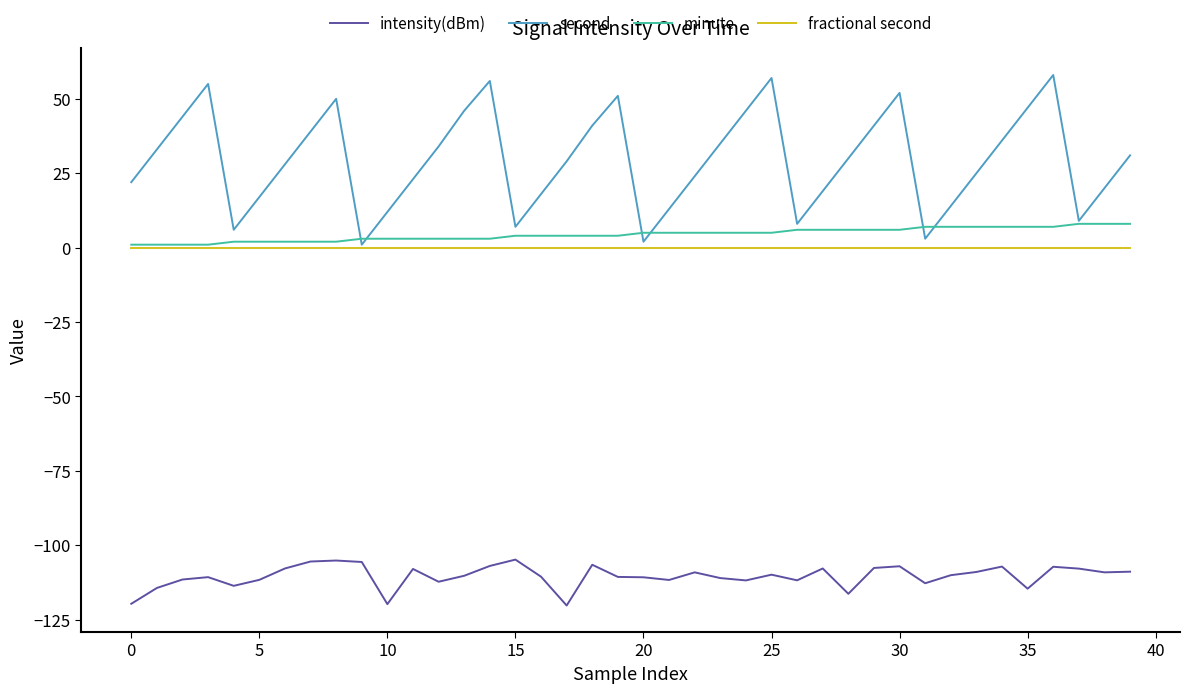

What is the smallest value displayed?

-120.2